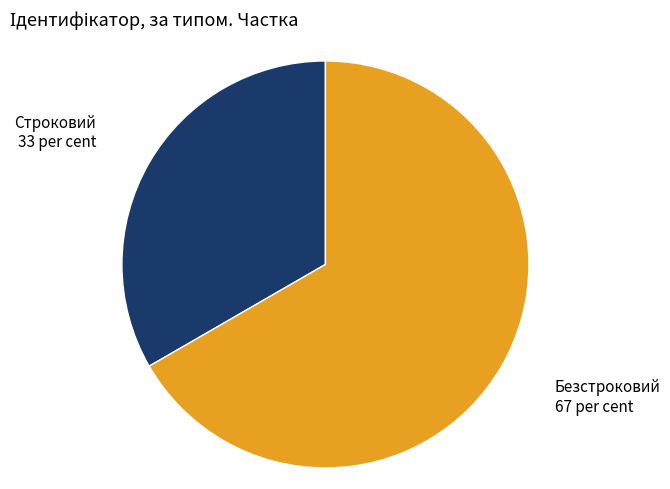

Between Строковий and Безстроковий, which is larger?

Безстроковий